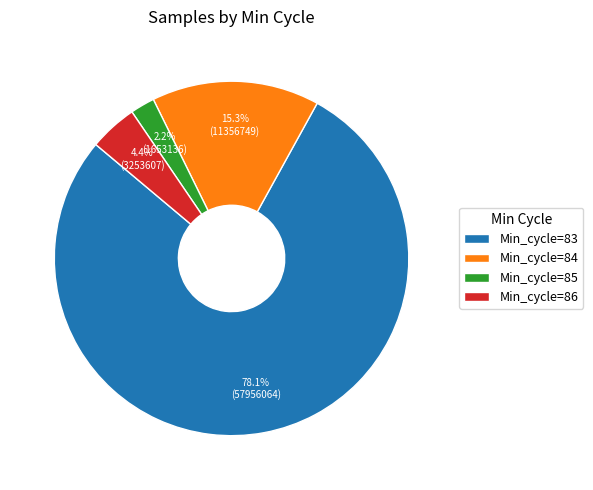

Is there a majority slice in this chart?

Yes